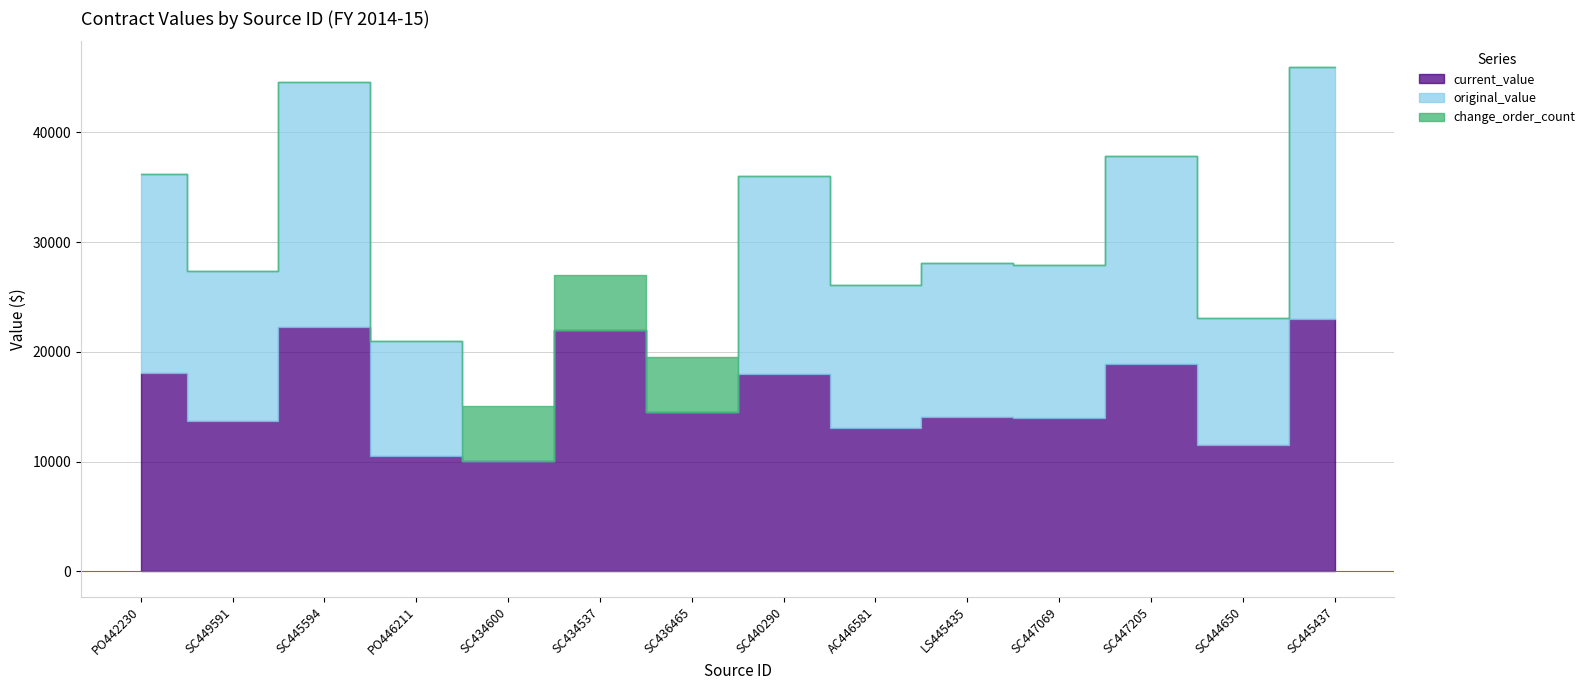

True or false: original_value and current_value intersect in this chart.

False